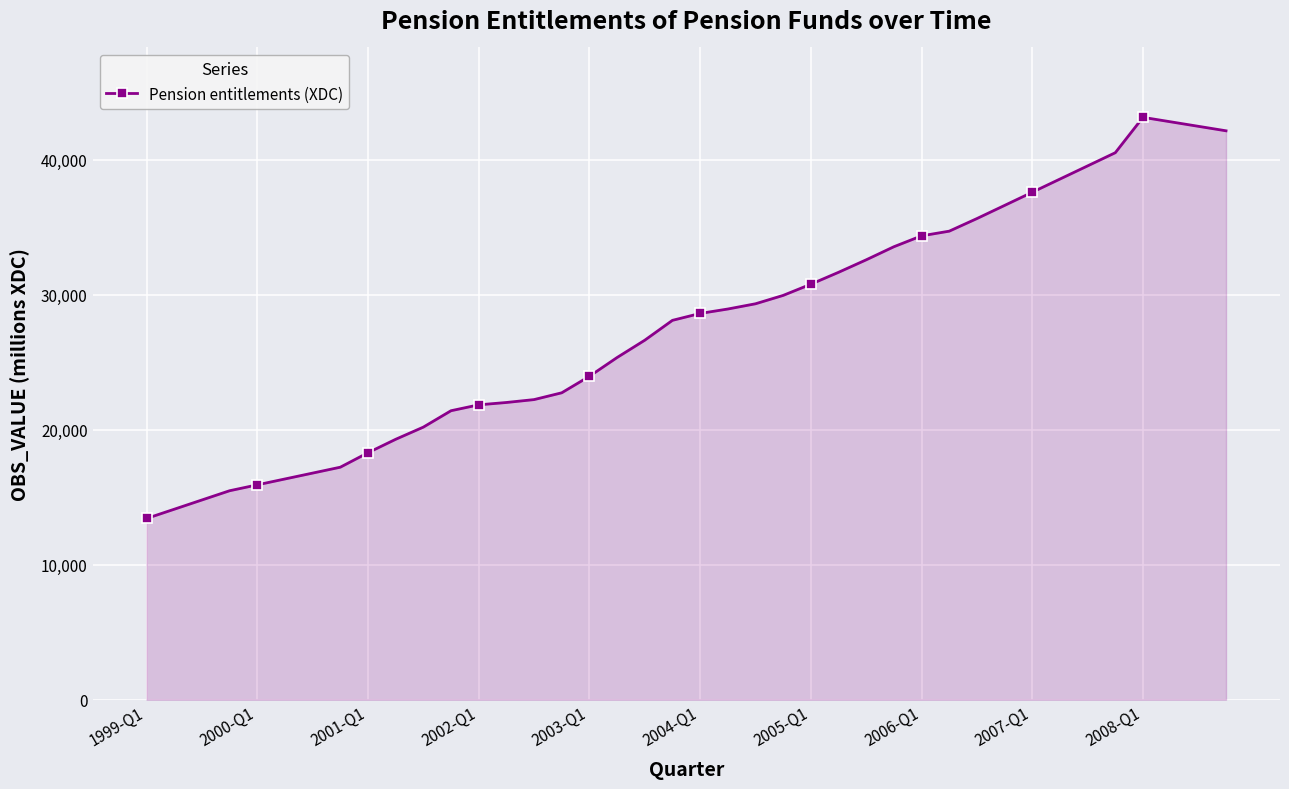

Does the chart have visible grid lines?

Yes